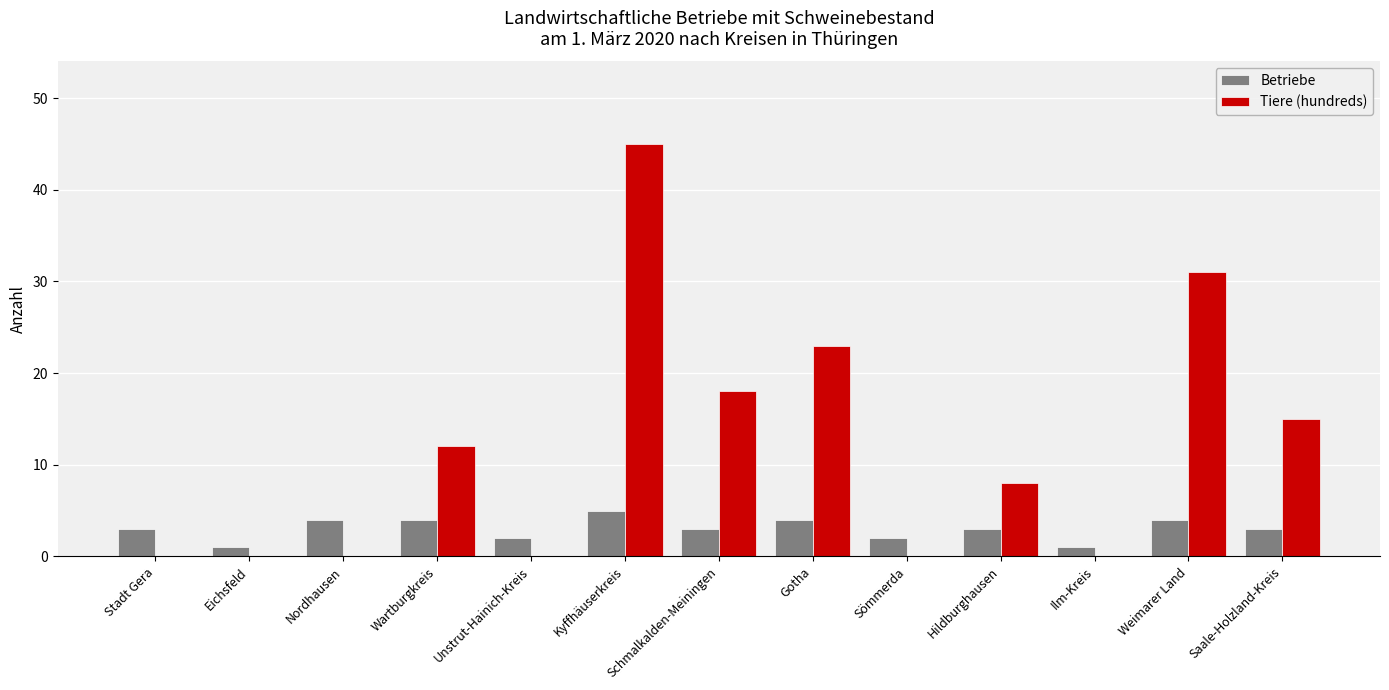

Count the Betriebe values in the range 2 to 4.

10